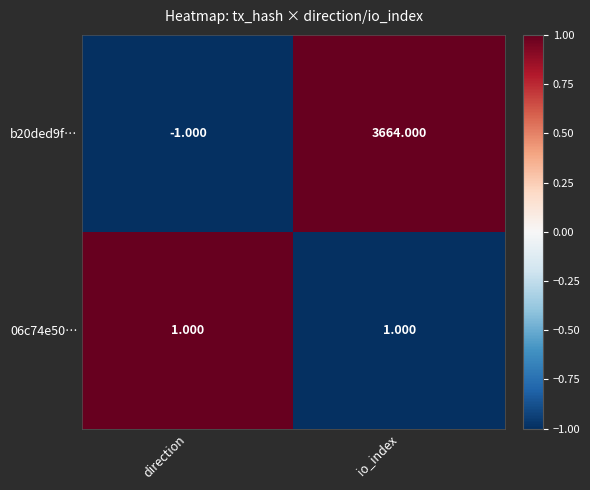

What is the difference between the highest and lowest values at io_index?

3663